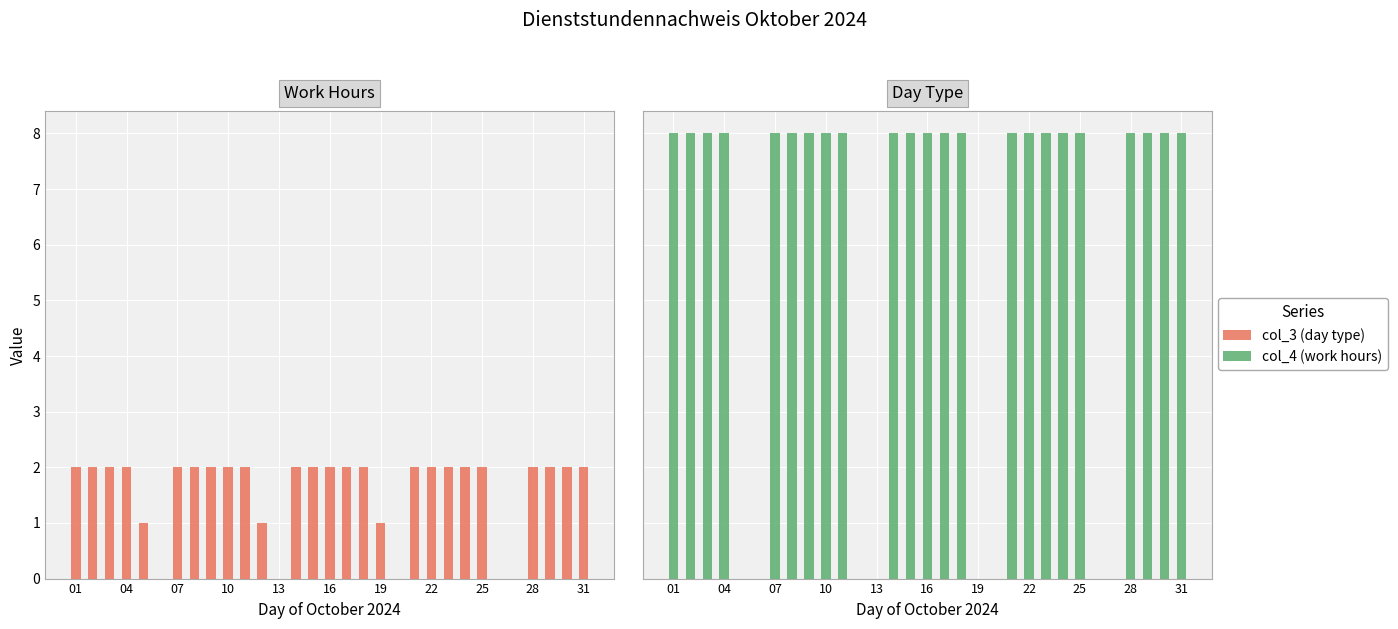

List the series in order of their peak value, highest first.

col_4 (work hours), col_3 (day type)